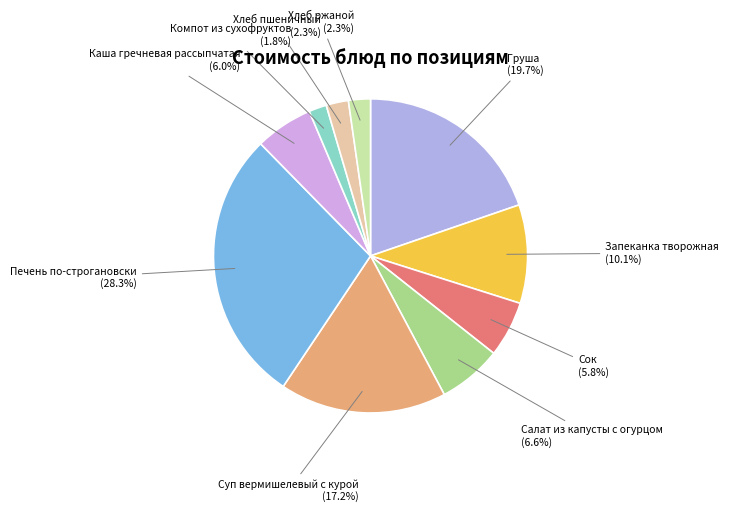

Which slice is the largest?

Печень по-строгановски